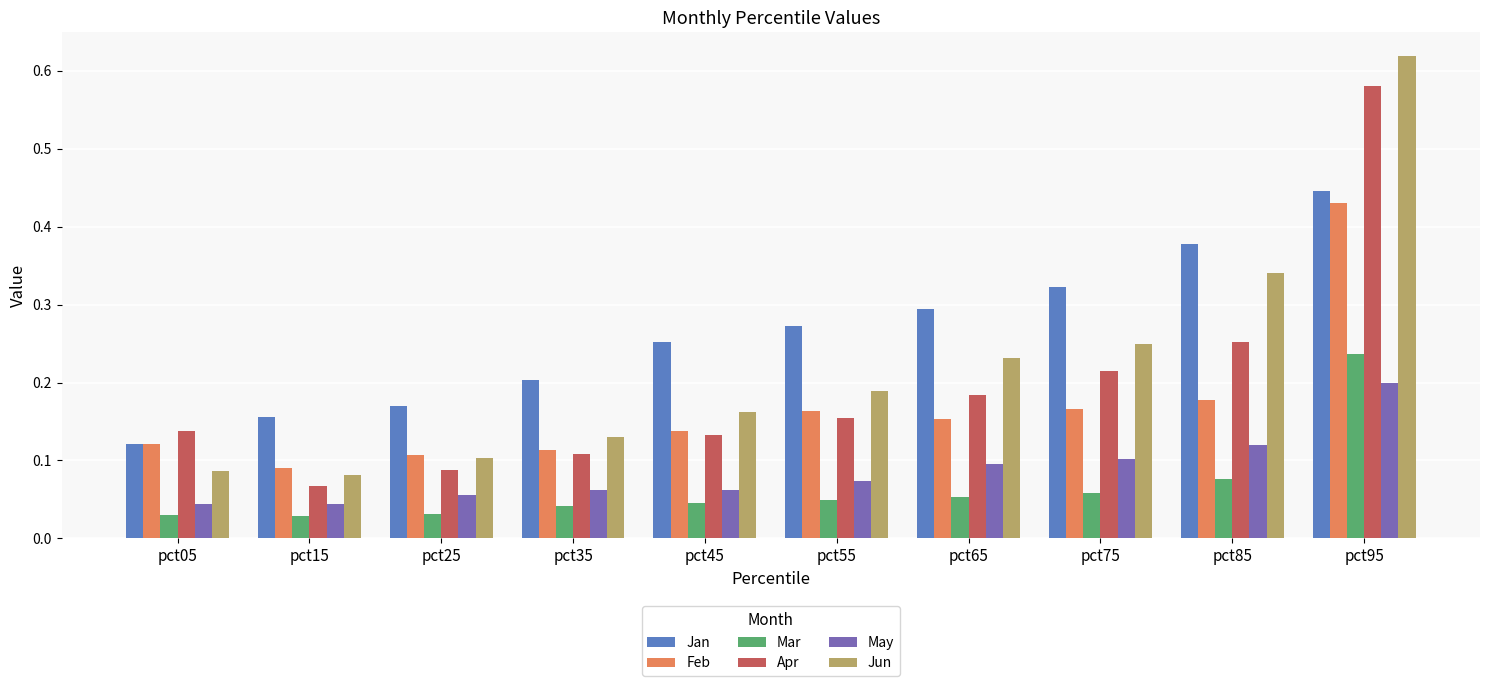

List the labels in order of Jan value, largest first.

pct95, pct85, pct75, pct65, pct55, pct45, pct35, pct25, pct15, pct05